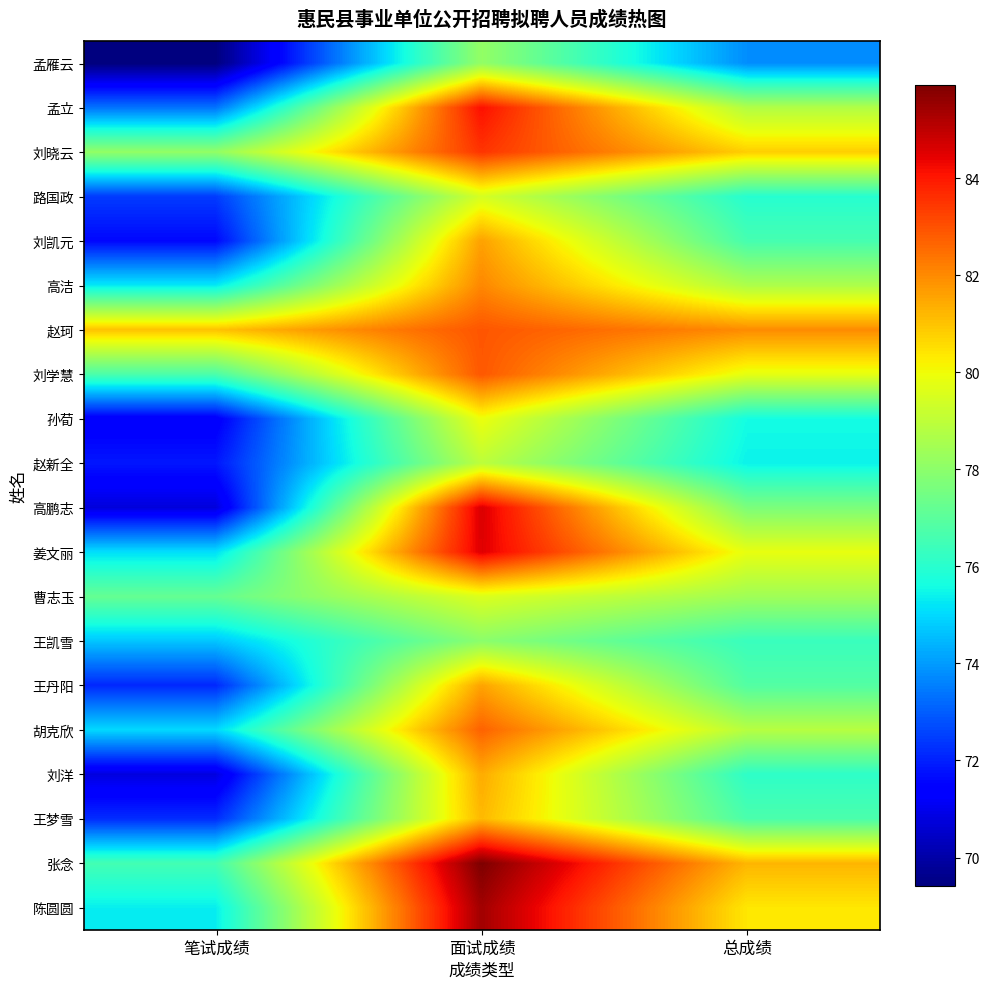

Between 面试成绩 and 笔试成绩, which is larger?

面试成绩